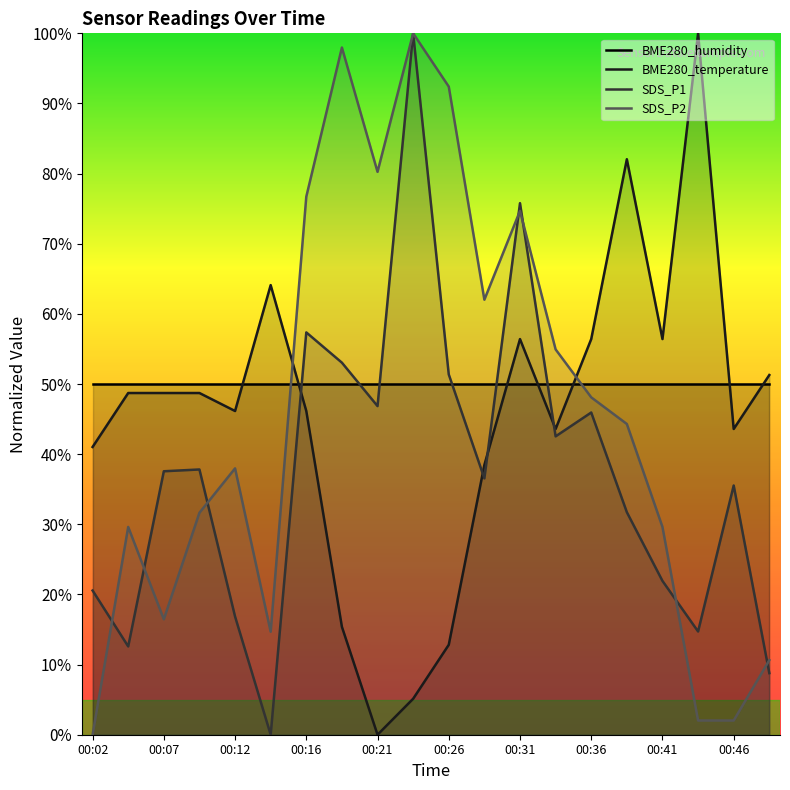

Count the number of data series in this chart.

4